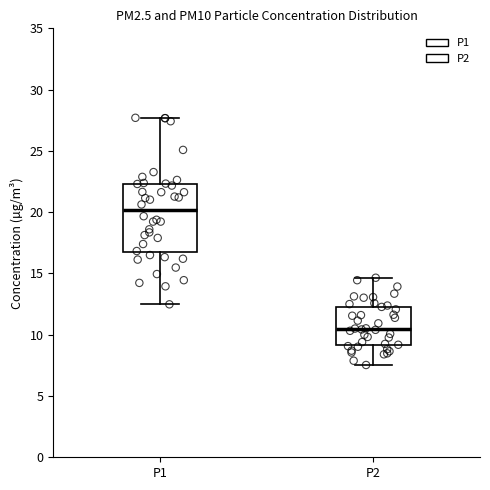

Which box has the highest median line?

P1